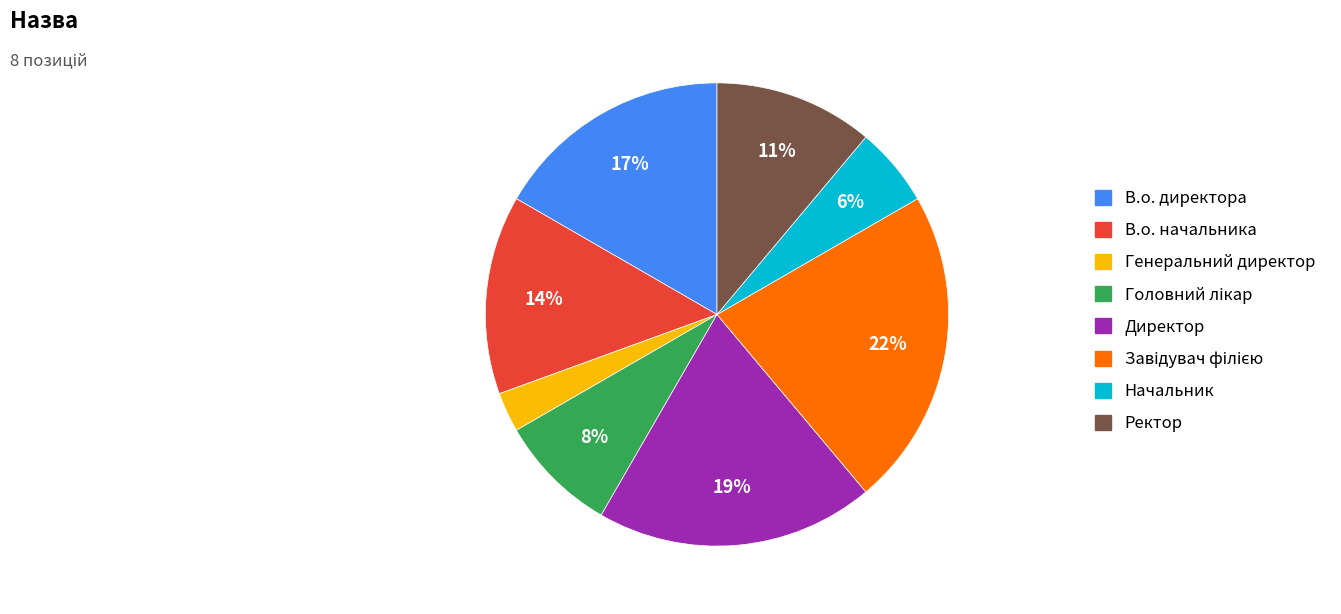

Count the number of slices in the pie.

8